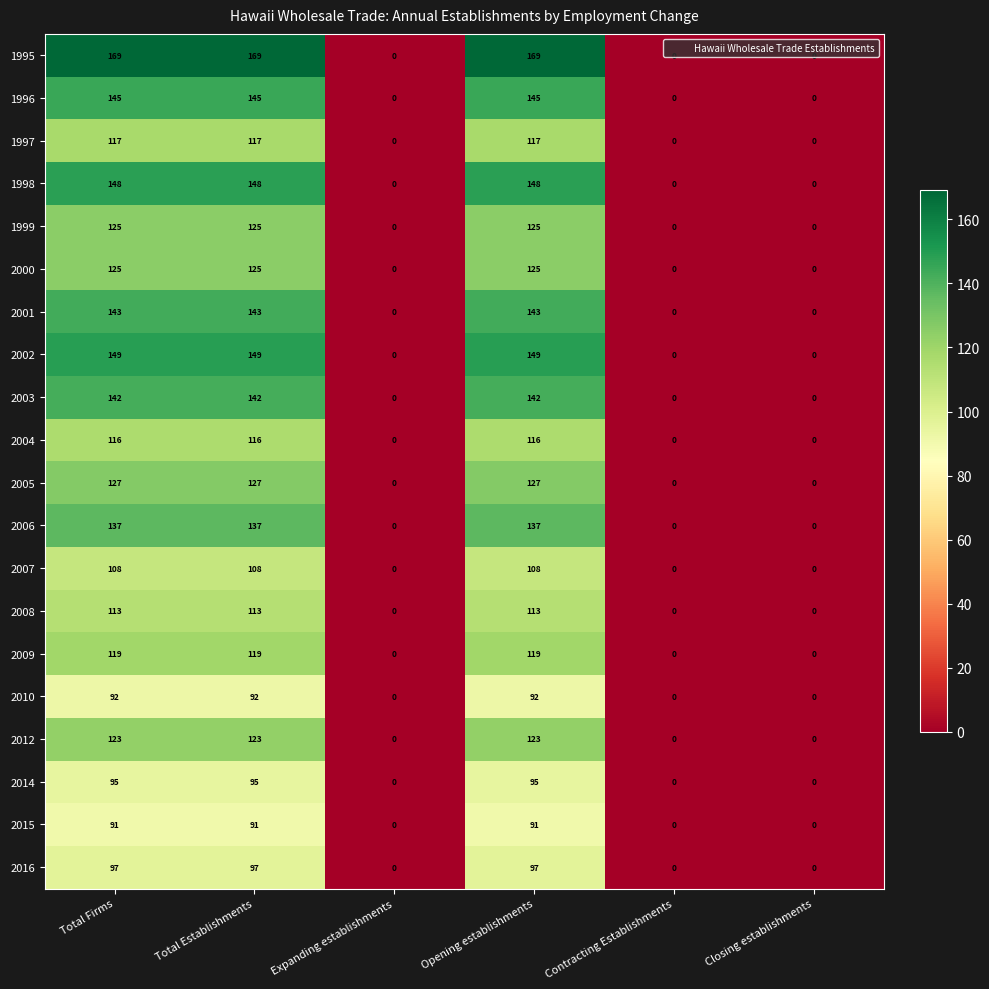

Which series has the largest total across all categories?

1995